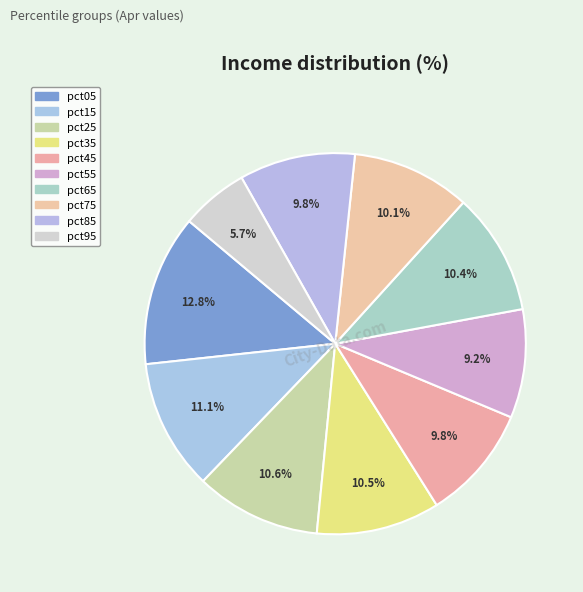

How many segments does this pie chart have?

10